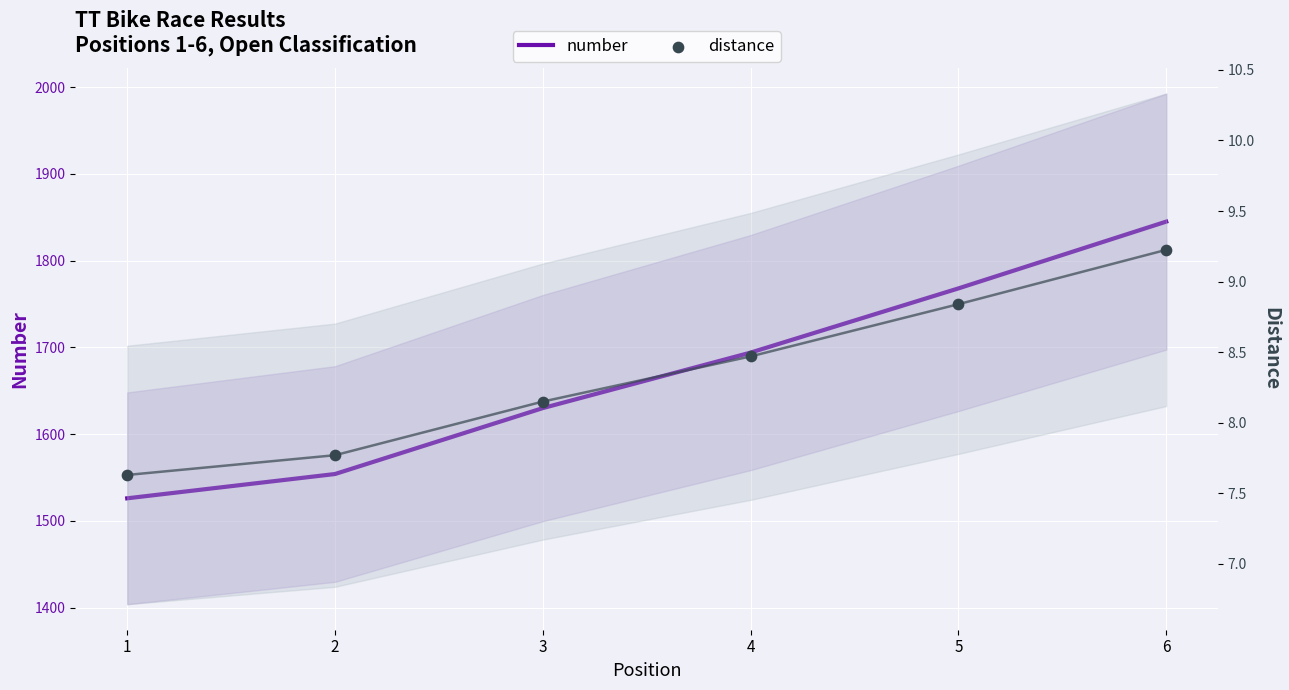

What are all the series names shown in the legend?

number, distance